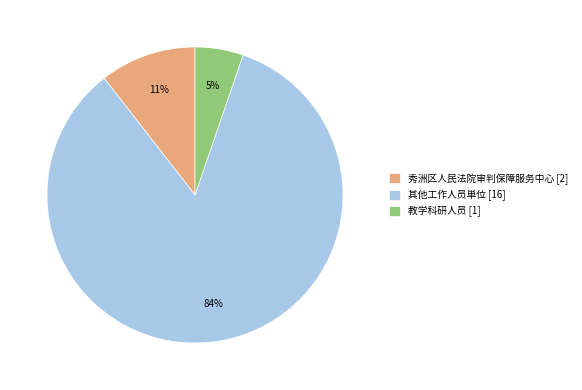

Combined, do 教学科研人员 [1] and 其他工作人员単位 [16] account for over 50%?

Yes